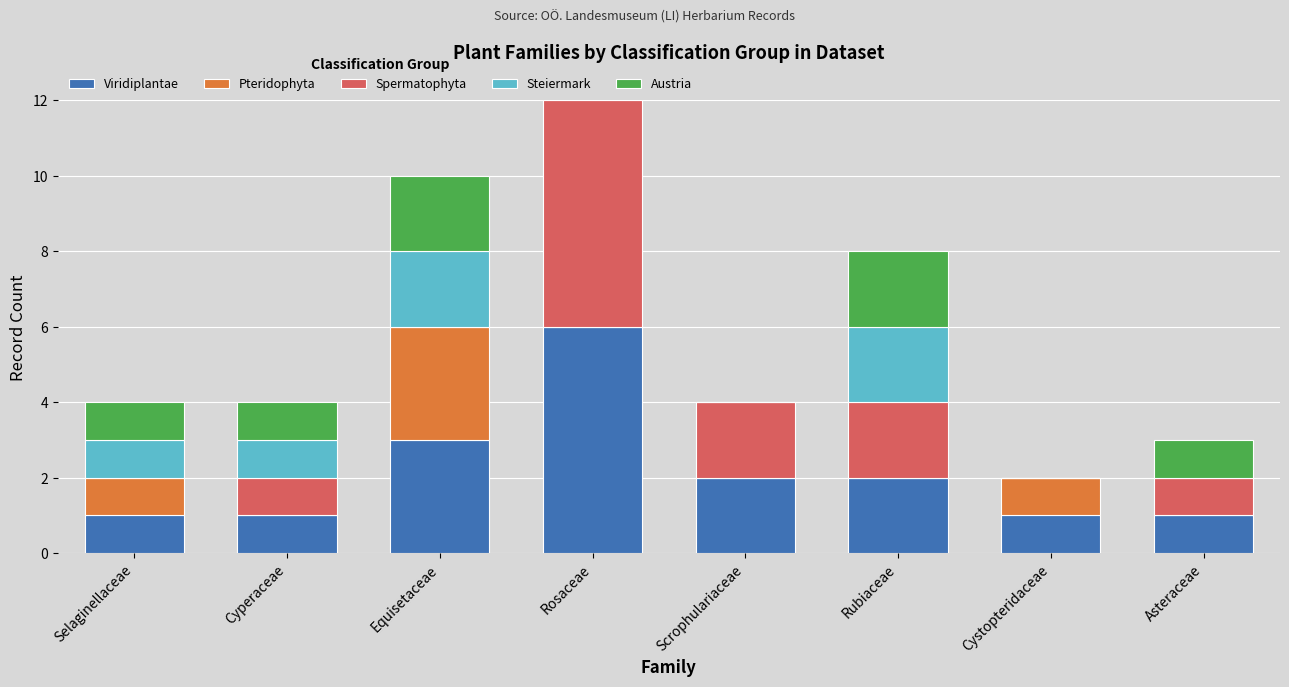

What are all the series names shown in the legend?

Viridiplantae, Pteridophyta, Spermatophyta, Steiermark, Austria